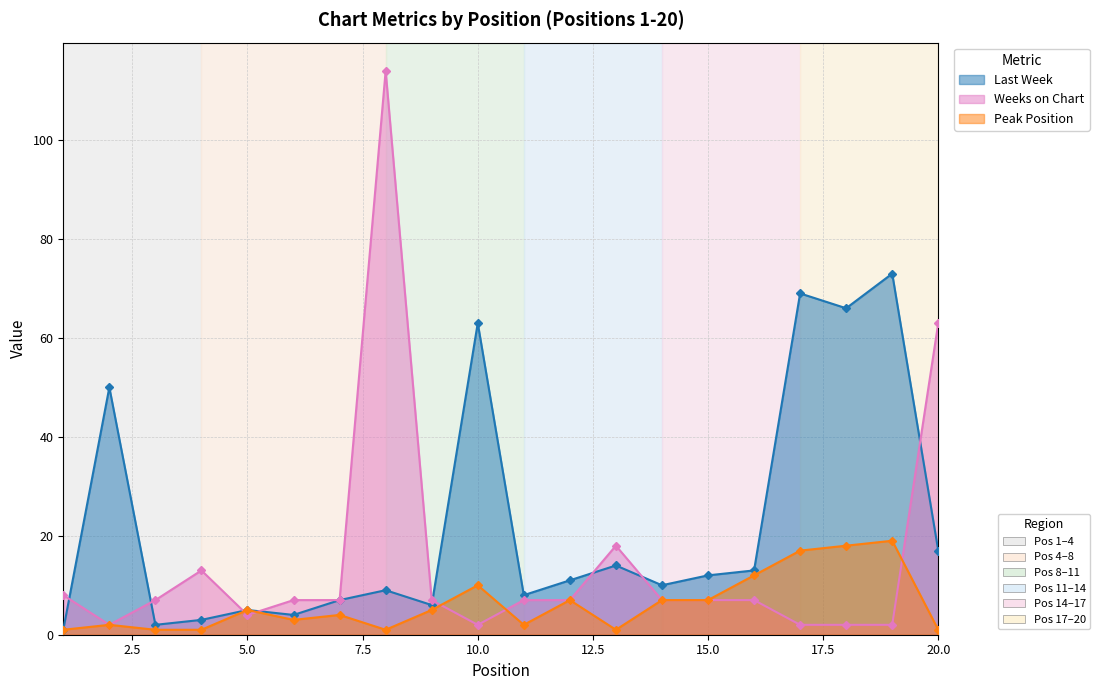

After their last crossing, which series has the higher values: Weeks on Chart or Last Week?

Weeks on Chart